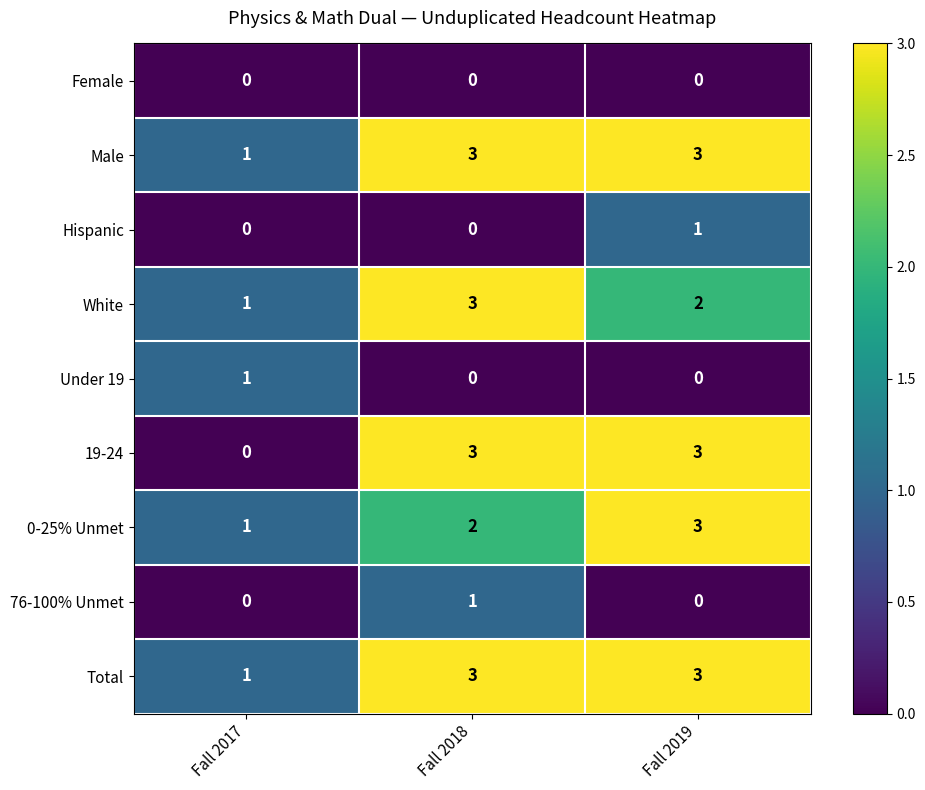

The 76-100% Unmet series shows 0 at Fall 2018. True or false?

False